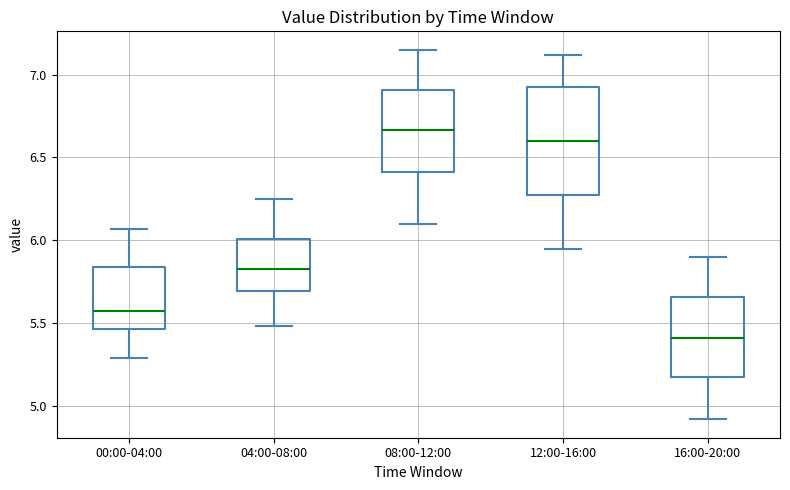

Reading left to right, read every box against the y-axis: the position of its median line, the range the box covers, and the ends of its whiskers. The values are not printed on the chart, so give them approximately, as read against the axis.

00:00-04:00: median 5.60, box 5.45 to 5.85, whiskers 5.30 to 6.05
04:00-08:00: median 5.85, box 5.70 to 6.00, whiskers 5.50 to 6.25
08:00-12:00: median 6.65, box 6.40 to 6.90, whiskers 6.10 to 7.15
12:00-16:00: median 6.60, box 6.25 to 6.95, whiskers 5.95 to 7.10
16:00-20:00: median 5.40, box 5.15 to 5.65, whiskers 4.90 to 5.90